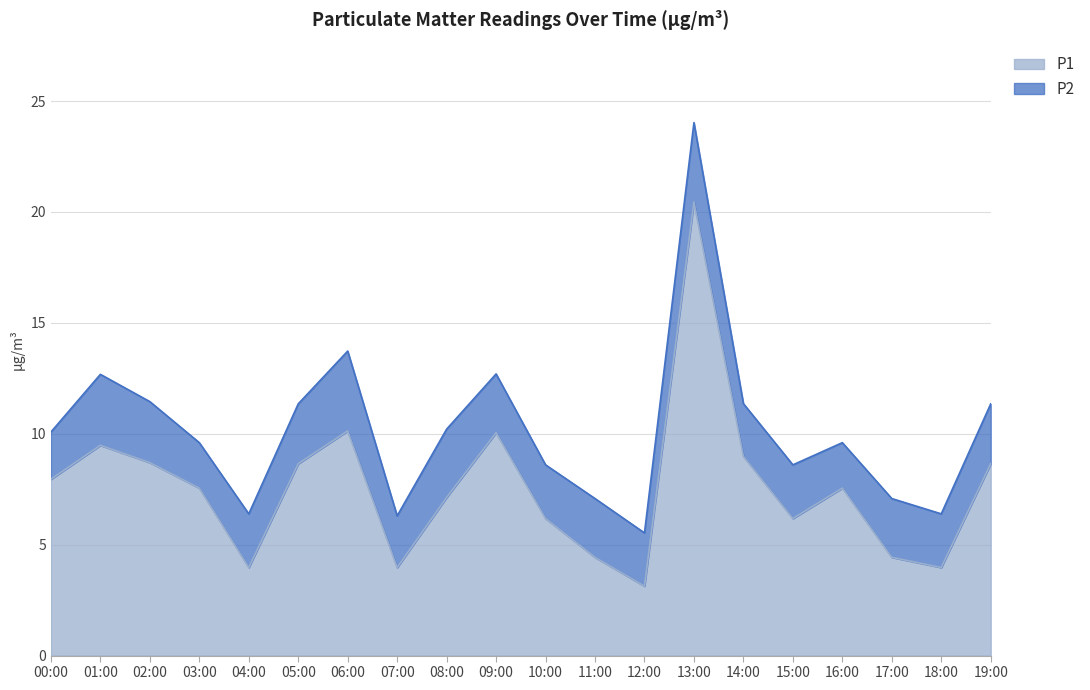

Where is the first local maximum?

01:00